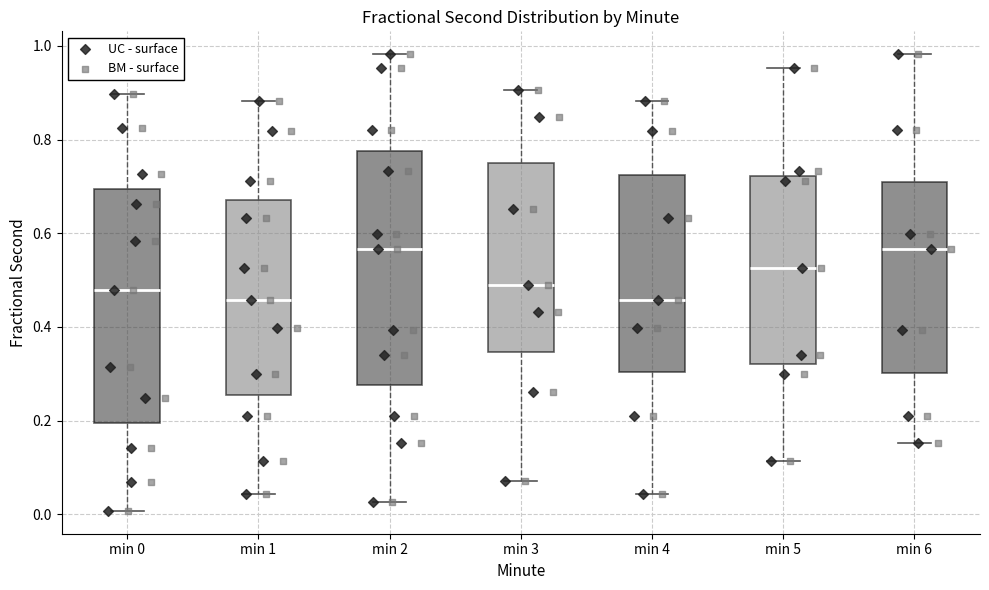

Reading left to right, read every box against the y-axis: the position of its median line, the range the box covers, and the ends of its whiskers. The values are not printed on the chart, so give them approximately, as read against the axis.

min 0: median 0.48, box 0.20 to 0.70, whiskers 0.00 to 0.90
min 1: median 0.46, box 0.26 to 0.68, whiskers 0.04 to 0.88
min 2: median 0.56, box 0.28 to 0.78, whiskers 0.02 to 0.98
min 3: median 0.48, box 0.34 to 0.76, whiskers 0.08 to 0.90
min 4: median 0.46, box 0.30 to 0.72, whiskers 0.04 to 0.88
min 5: median 0.52, box 0.32 to 0.72, whiskers 0.12 to 0.96
min 6: median 0.56, box 0.30 to 0.70, whiskers 0.16 to 0.98